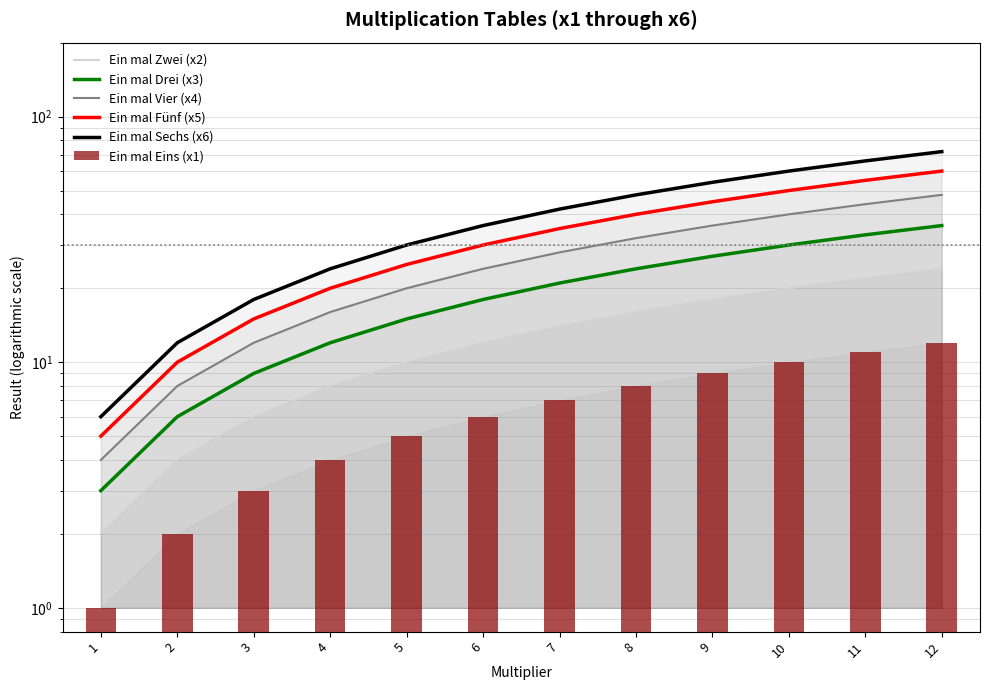

Are the bars grouped side by side (vs. stacked)?

Yes